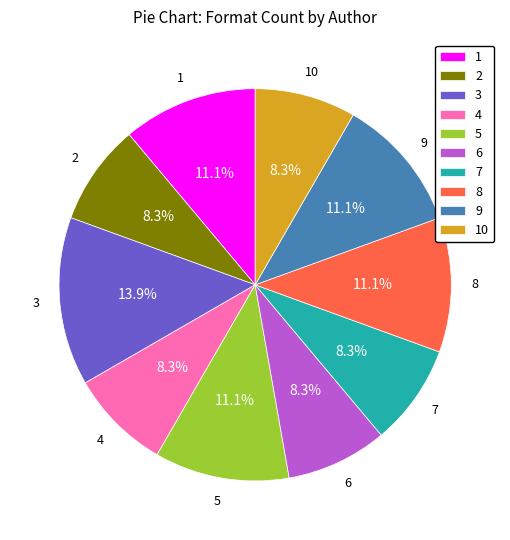

Which category has the biggest portion of the pie?

3